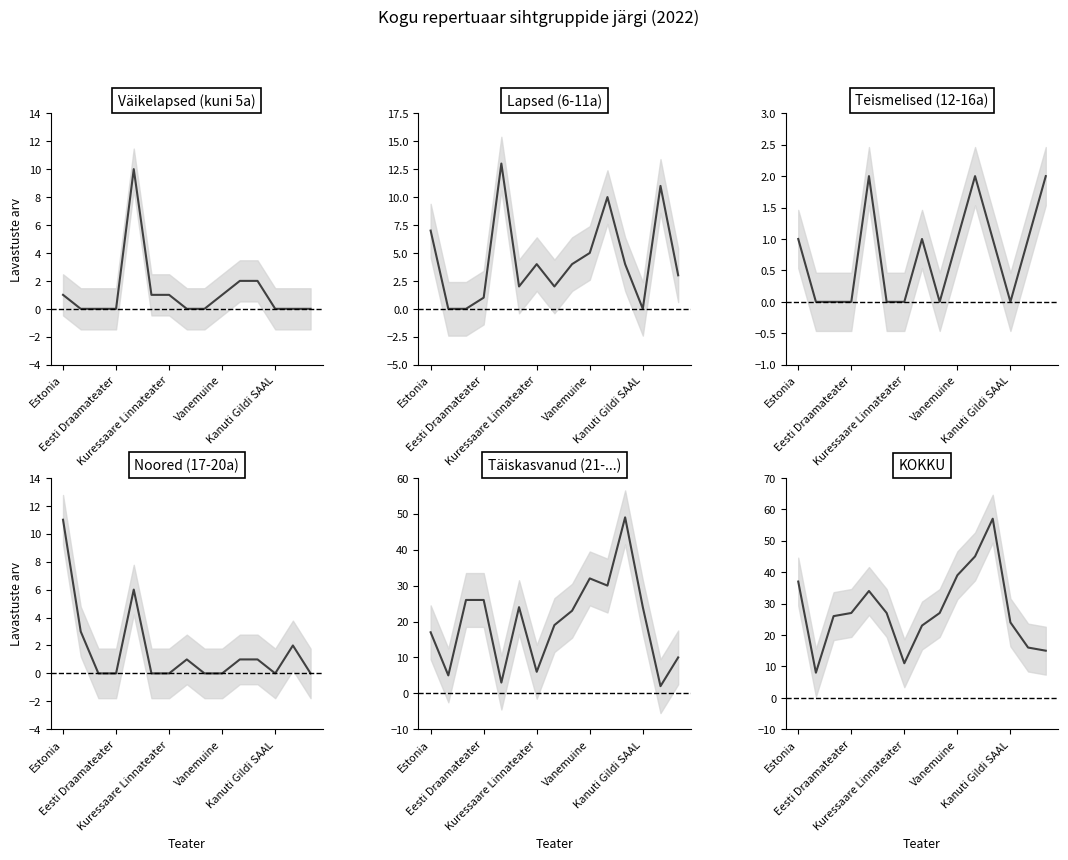

Does the chart display data point markers on the line(s)?

No